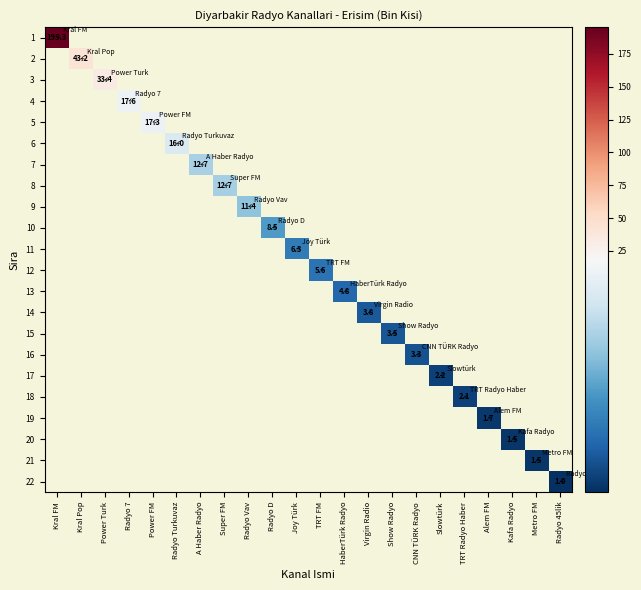

True or false: 3 has a value of 33.4 at Power Turk.

True